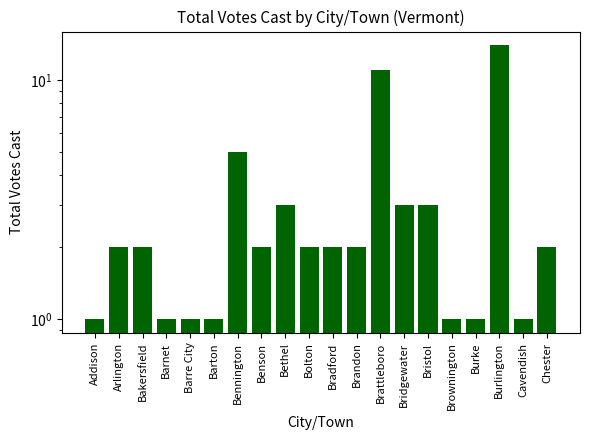

At which label does the data first exceed 2?

Bennington